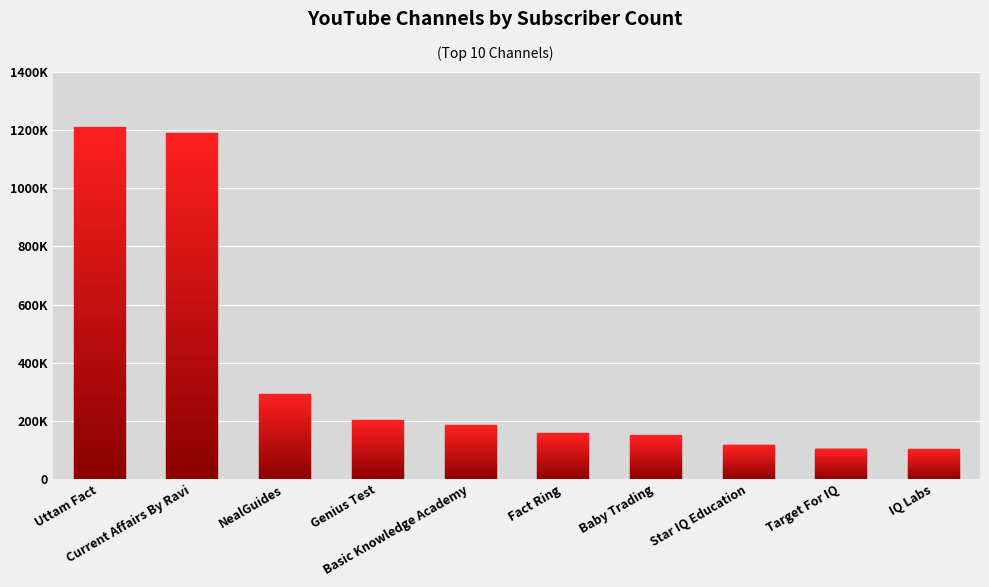

List the labels in order of value, largest first.

Uttam Fact, Current Affairs By Ravi, NealGuides, Genius Test, Basic Knowledge Academy, Fact Ring, Baby Trading, Star IQ Education, Target For IQ, IQ Labs